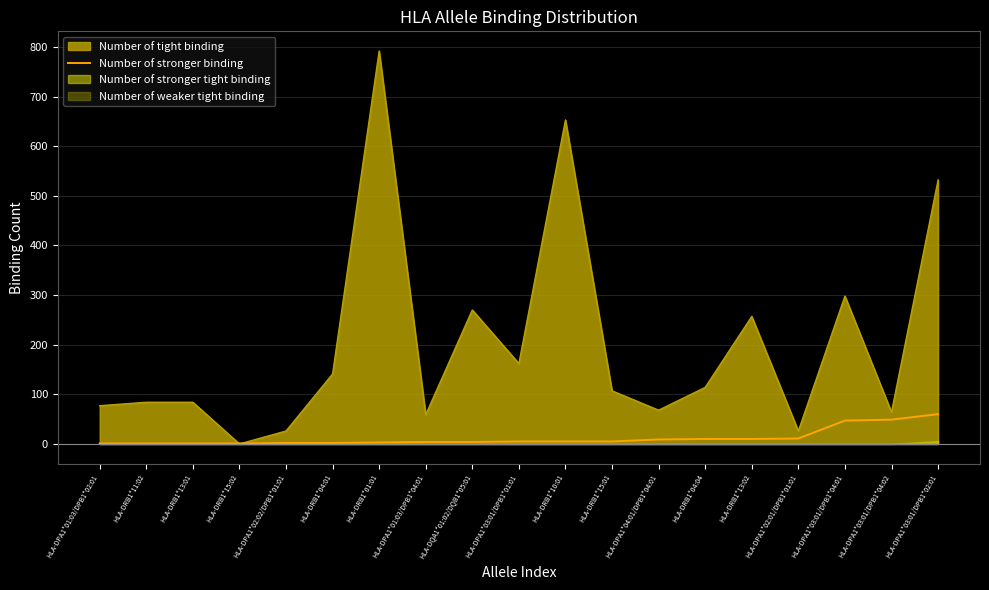

What is the ratio of the value at HLA-DPA1*02:02/DPB1*01:01 to the value at HLA-DRB1*15:02?

2.0